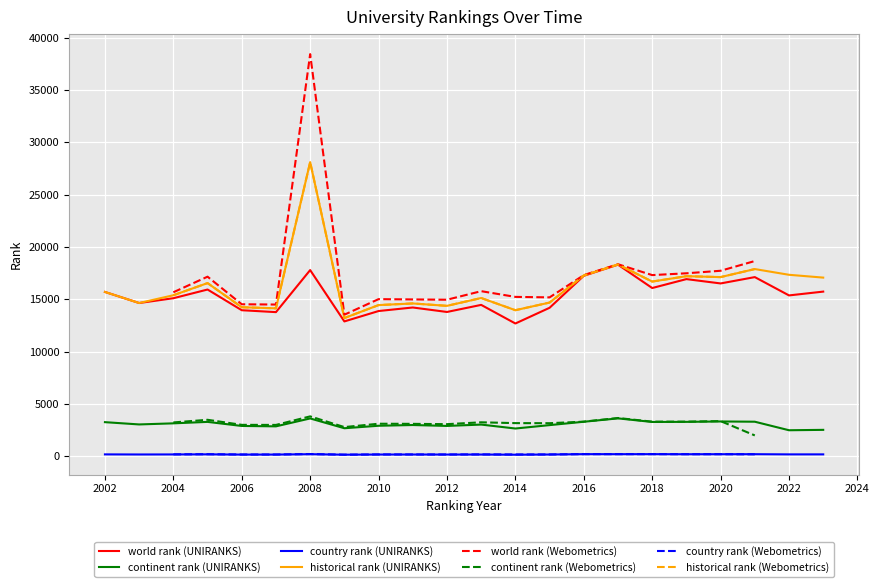

True or false: historical rank has more than 2 interior local peaks.

True